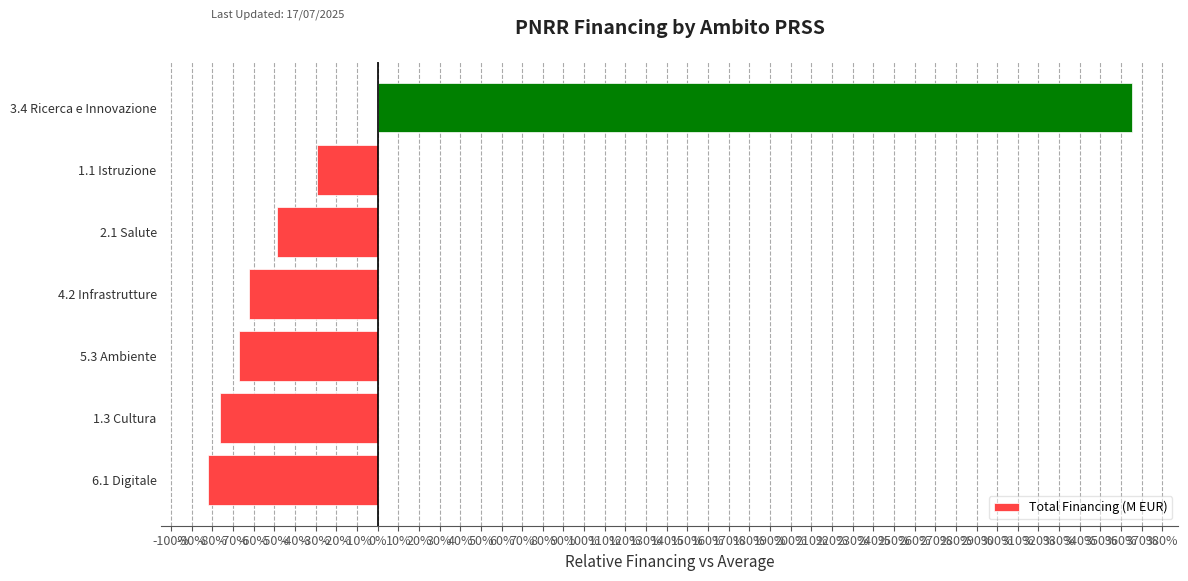

How many values are below -62?

4